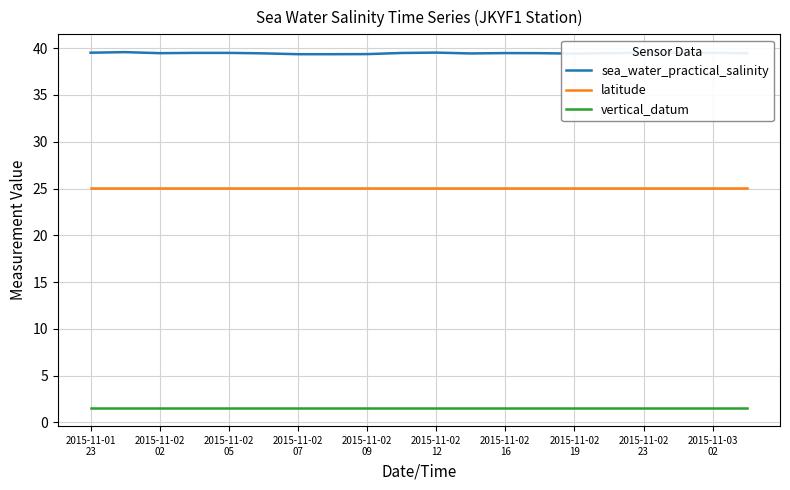

Which series has the widest spread of values?

sea_water_practical_salinity